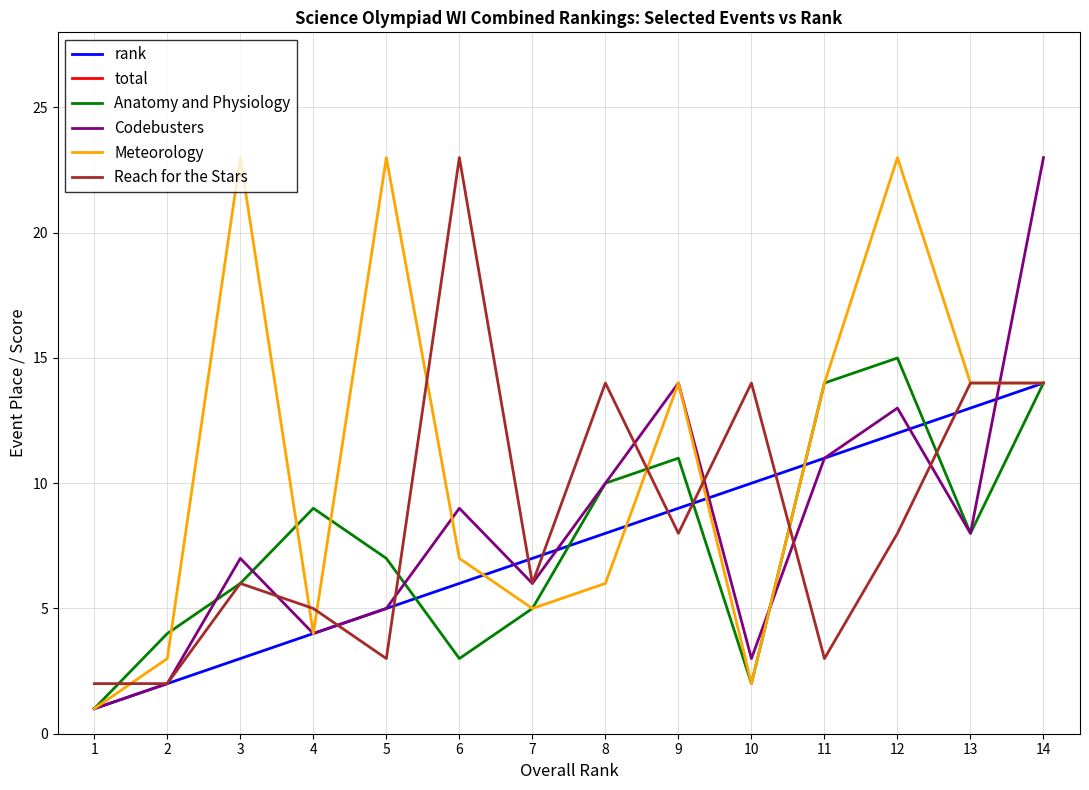

At which label does Meteorology first exceed 14?

3